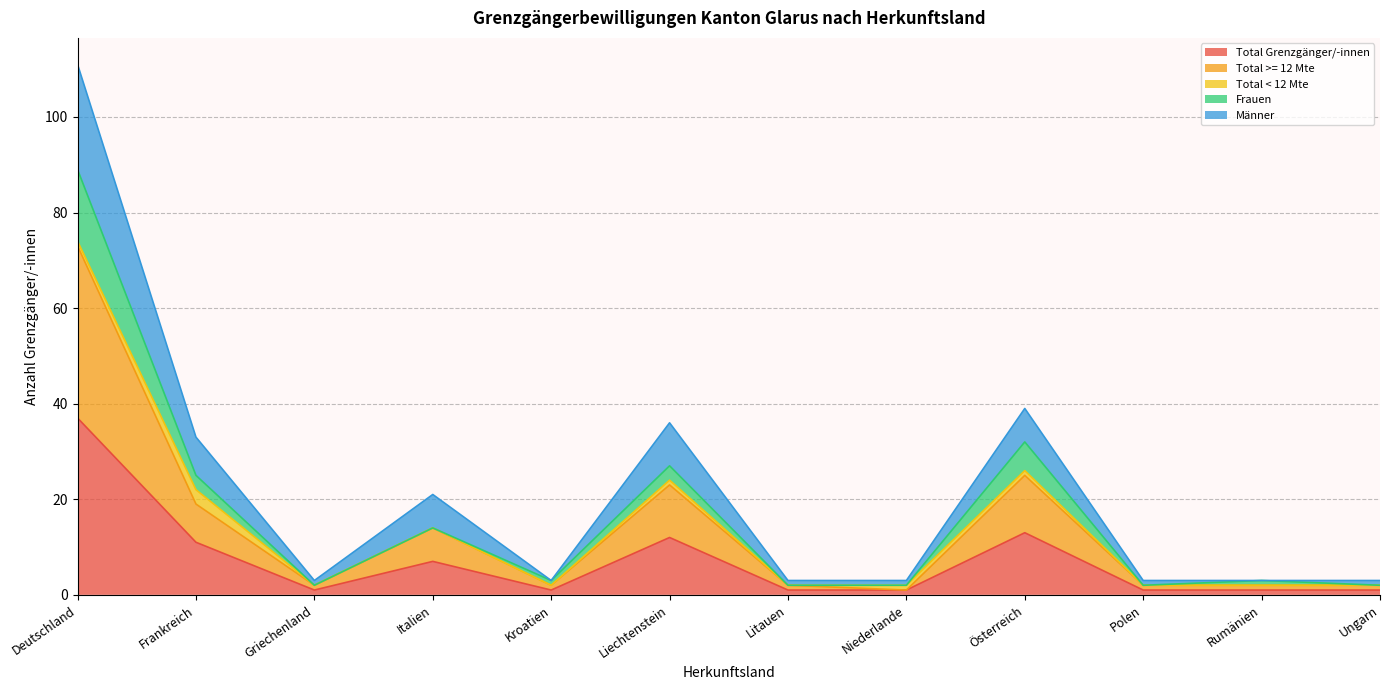

What is the smallest value displayed?

1